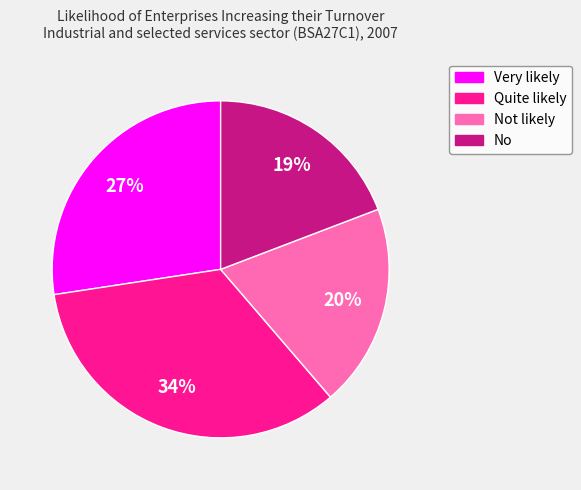

To the nearest percent, what is the difference between the largest and smallest slice percentages?

15%